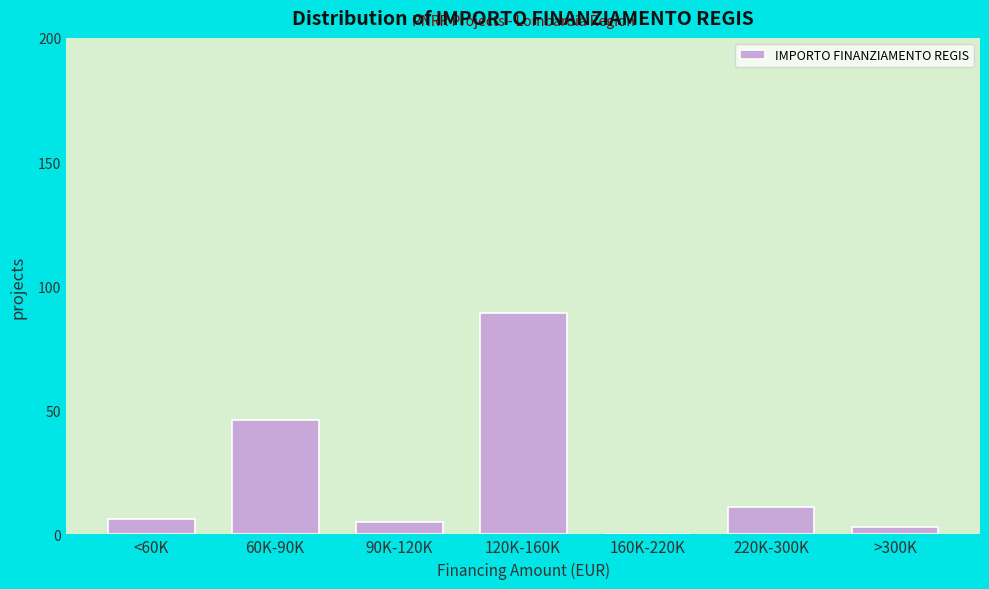

Reading right to left, extract all data points from this chart.

>300K=3	220K-300K=11	160K-220K=0	120K-160K=89	90K-120K=5	60K-90K=46	<60K=6